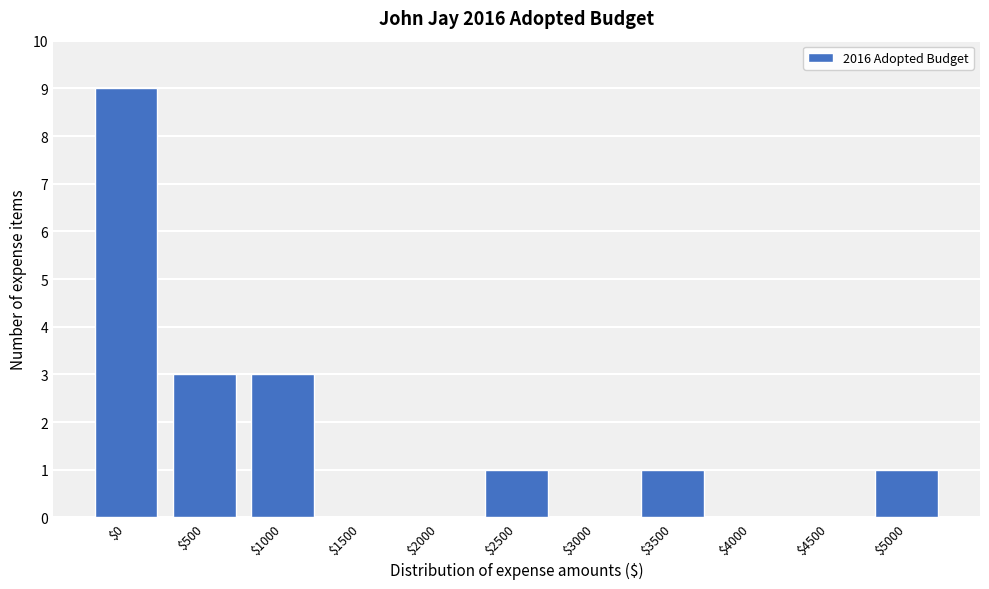

Is it true that the value at $3000 is -5?

False